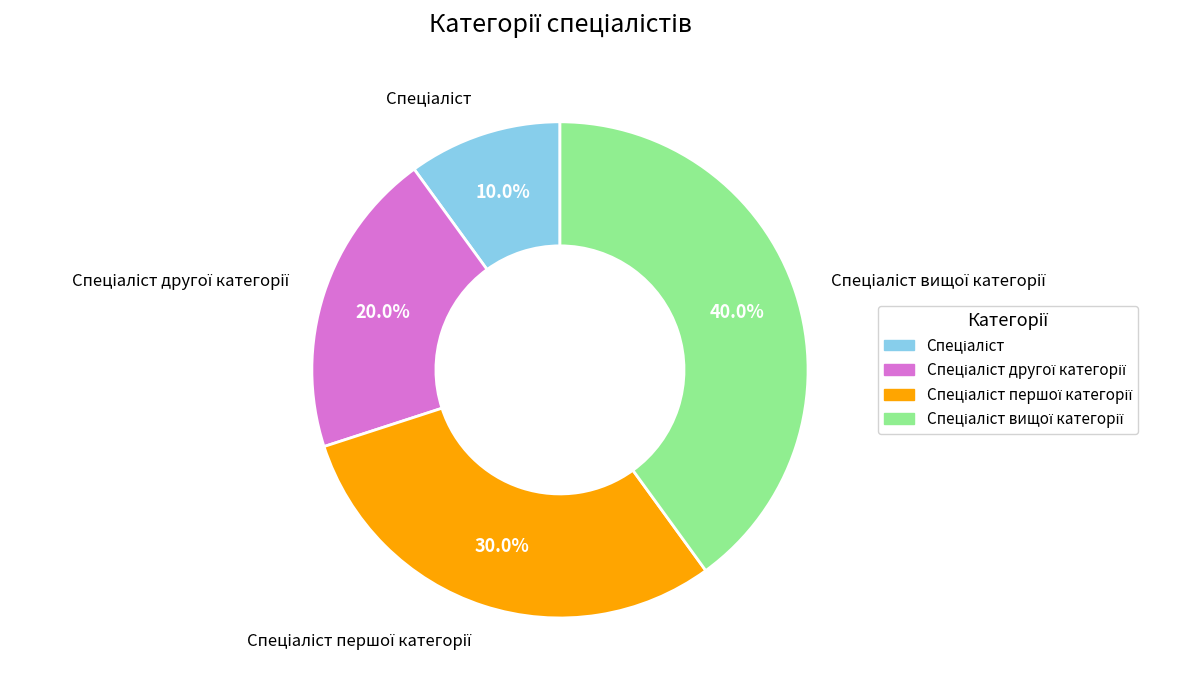

How many slices are in this pie chart?

4